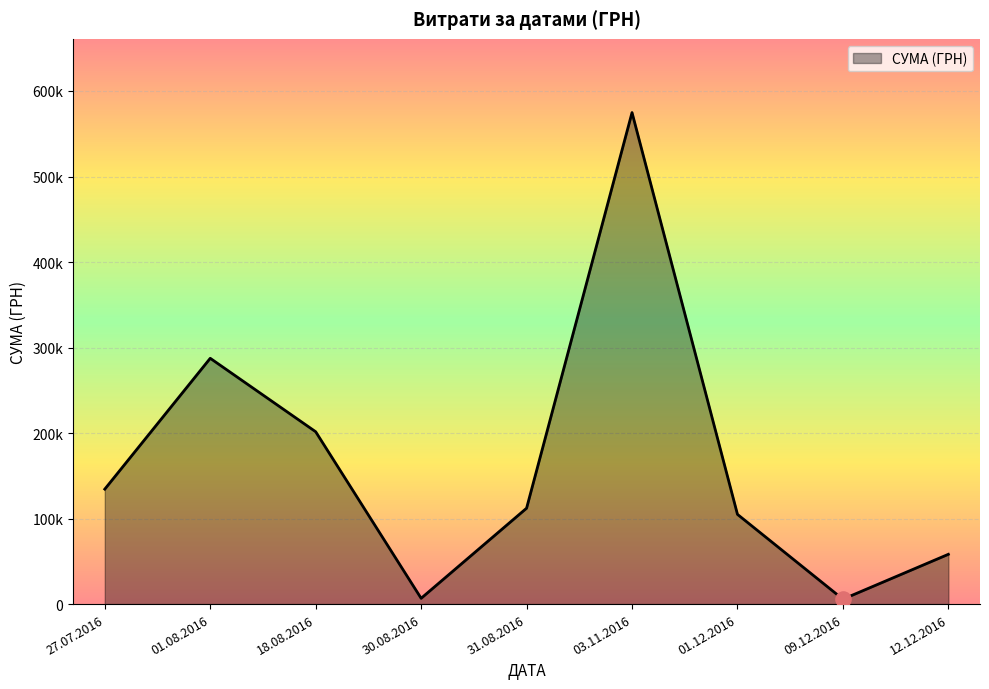

Which has a higher value, 27.07.2016 or 30.08.2016?

27.07.2016